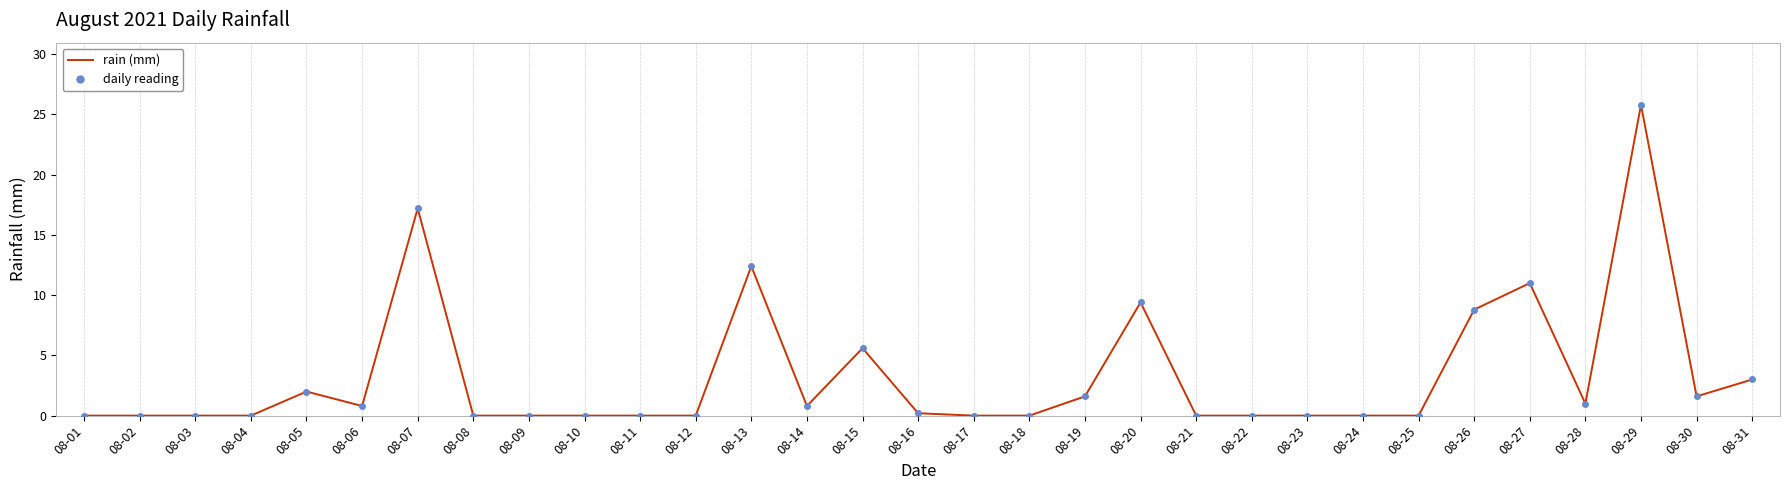

The value at 08-20 is 9.4. True or false?

True